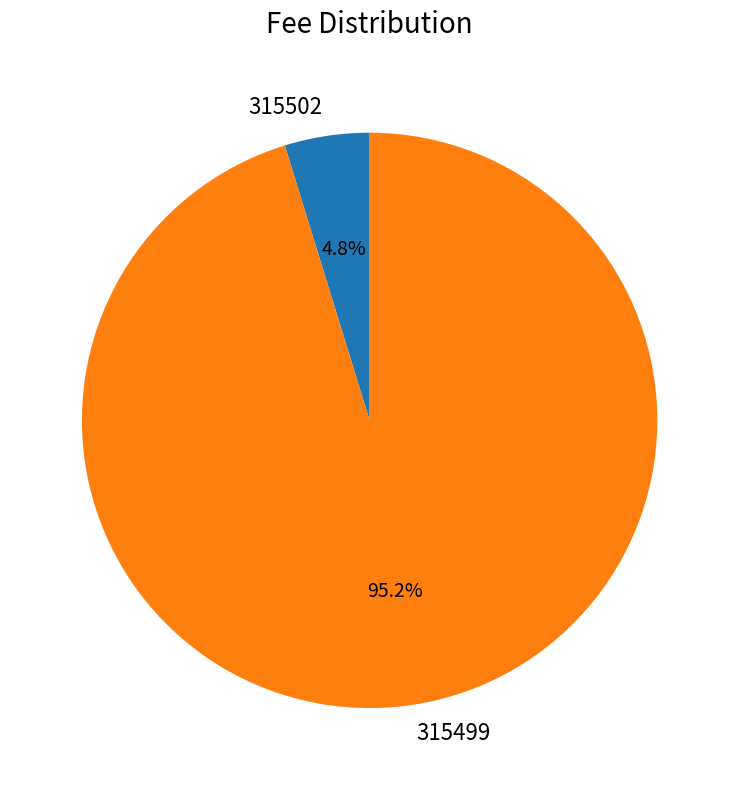

How many segments does this pie chart have?

2